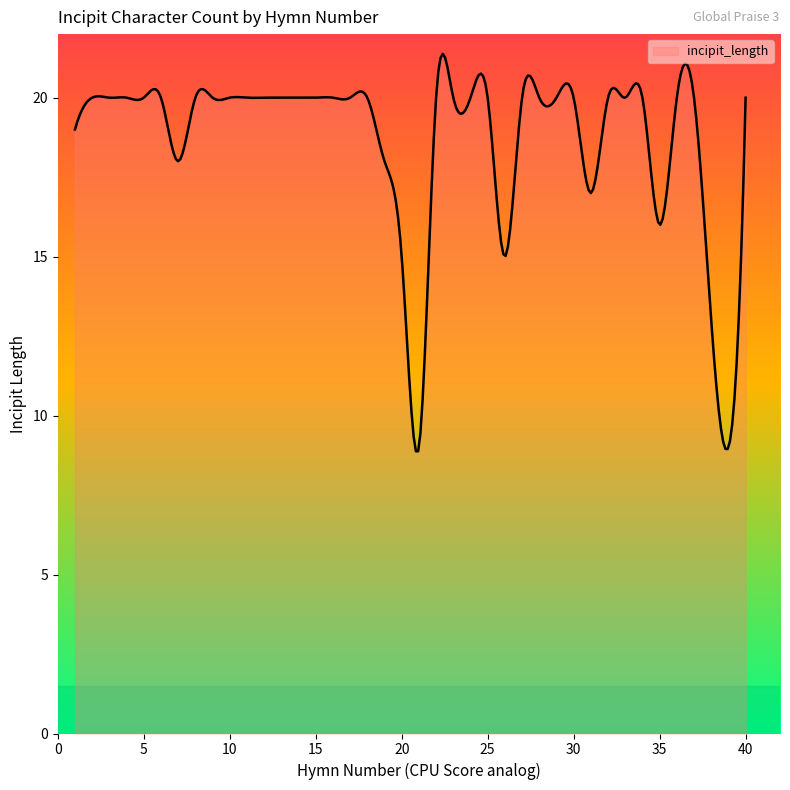

What is the maximum value shown in the chart?

21.4